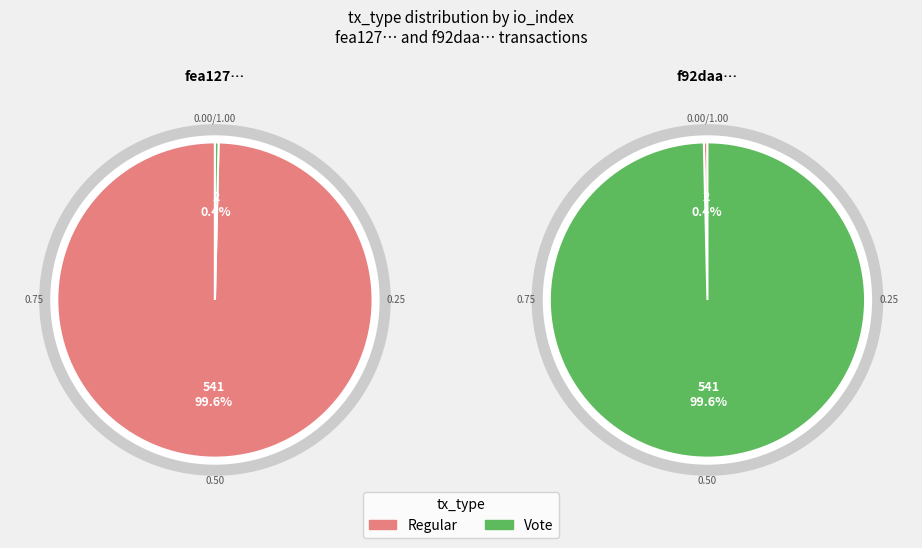

Combined, what portion of the pie is Vote (io_index=2) and Regular (io_index=541)?

100.0%